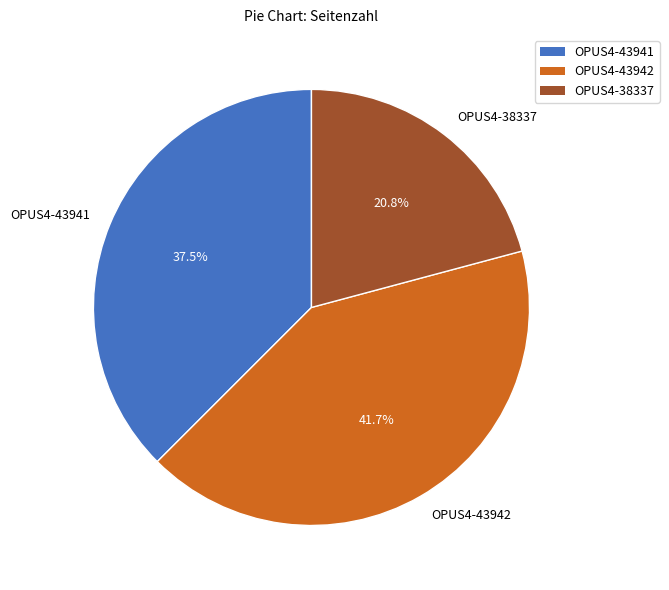

What percentage is the OPUS4-43942 slice, to the nearest percent?

42%